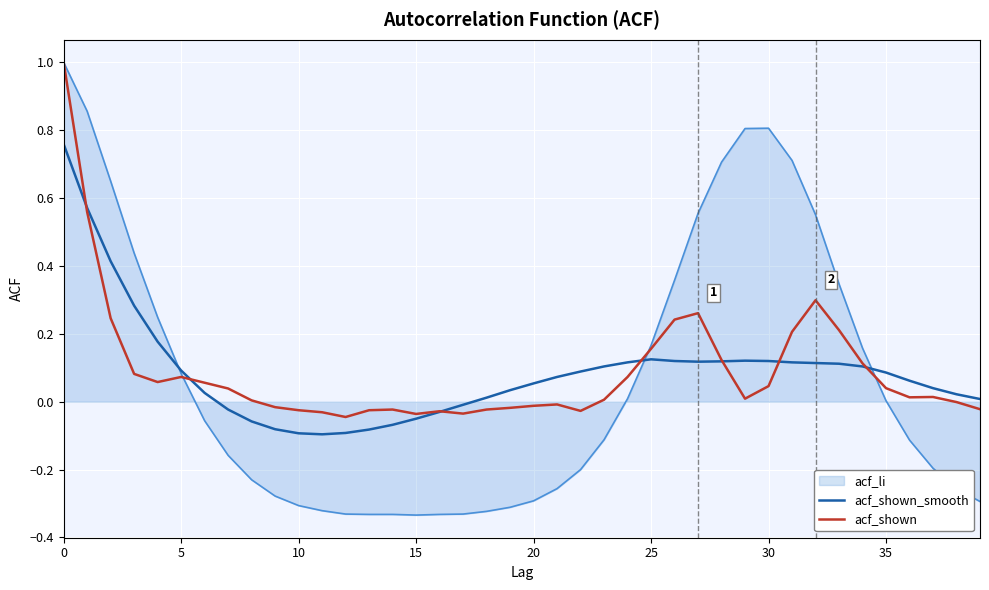

How many lines are shown in the chart?

3